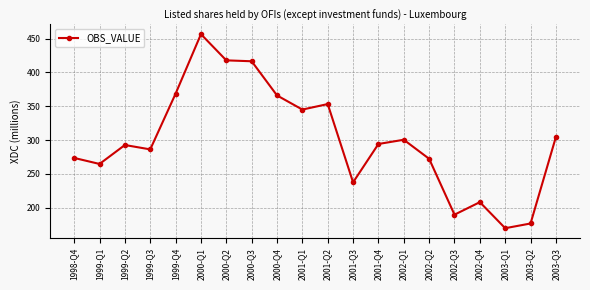

What is the label of the 4th point from the right?

2002-Q4